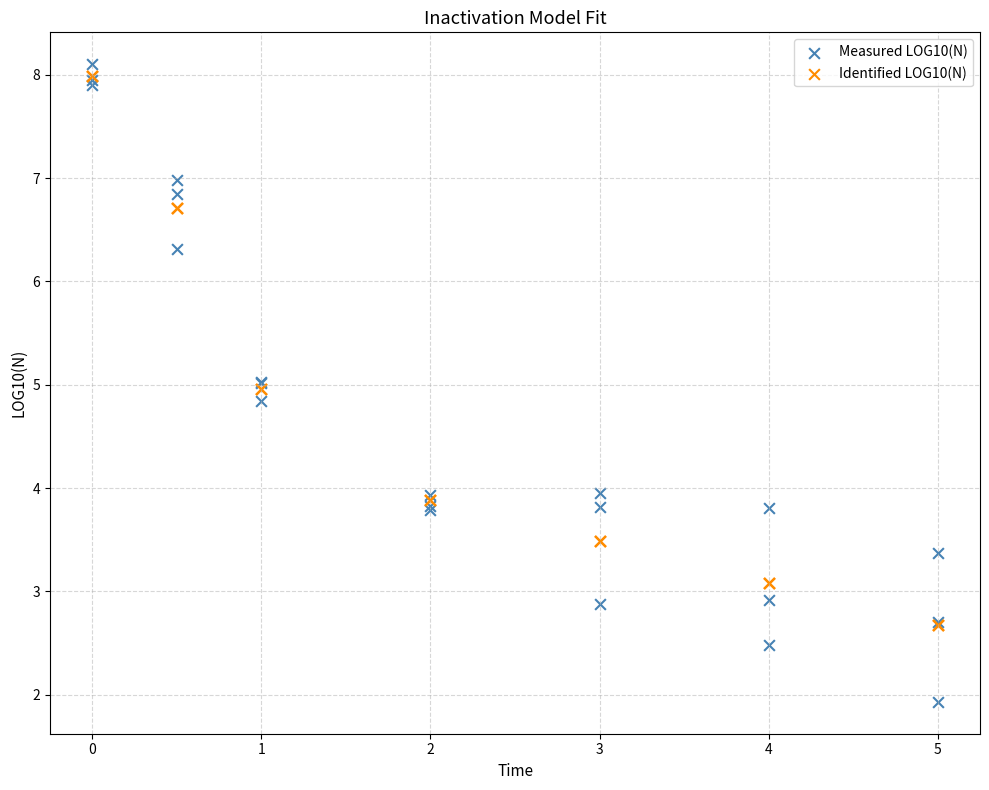

Which series has the widest spread of Y values?

Measured LOG10(N)